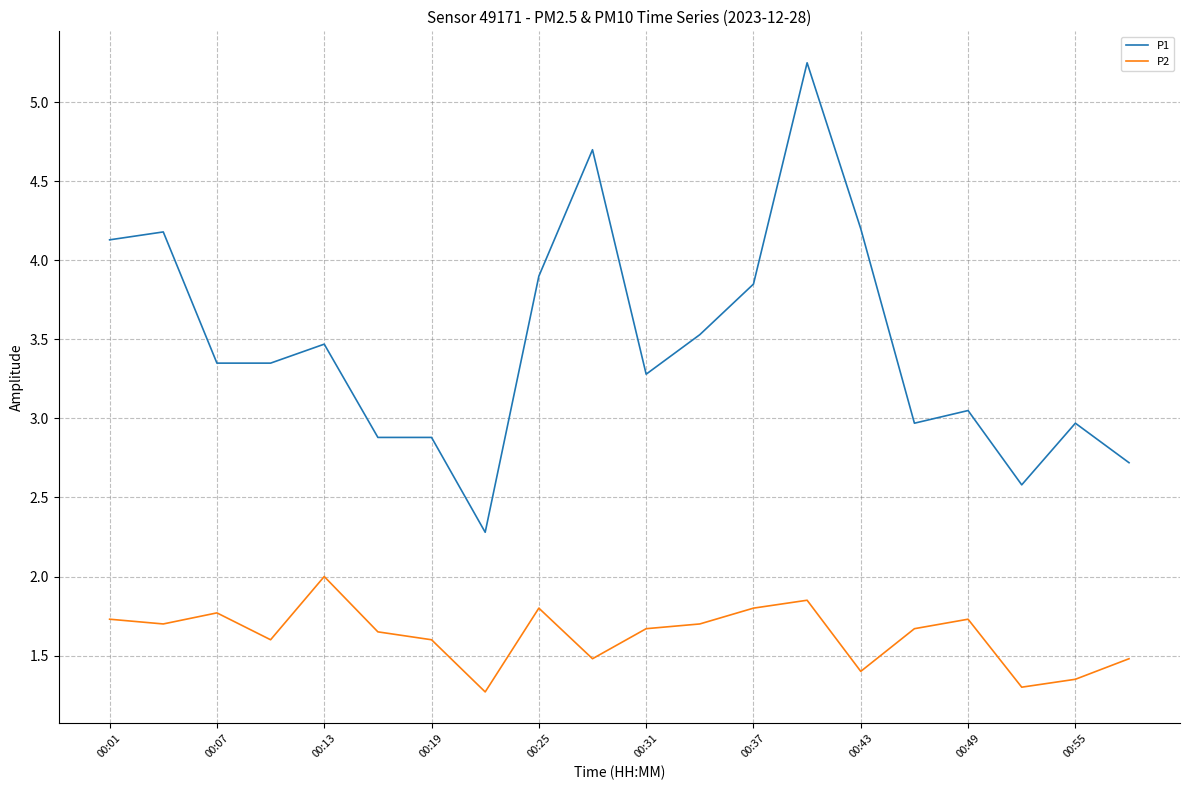

Which series has the largest range (max minus min)?

P1